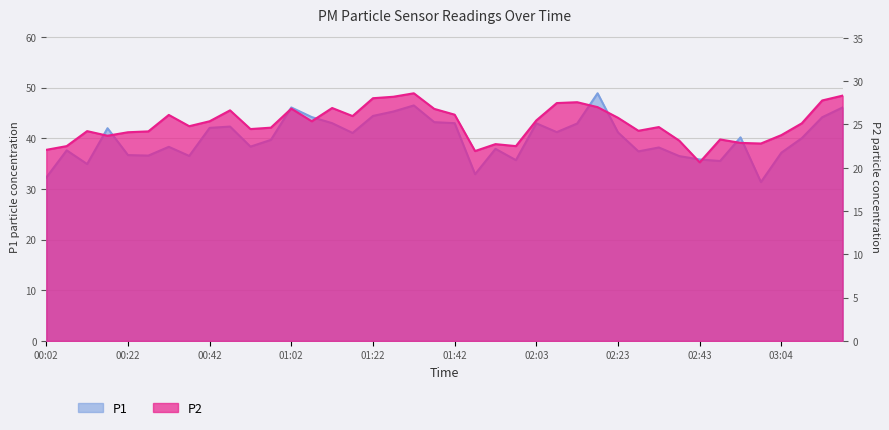

Rank the categories by P1 value from lowest to highest.

02:59, 00:02, 01:47, 00:12, 02:48, 01:58, 02:43, 02:38, 00:37, 00:27, 00:22, 03:04, 02:28, 00:07, 01:52, 02:33, 00:32, 00:52, 00:57, 03:09, 02:53, 01:17, 02:23, 02:08, 00:17, 00:42, 00:47, 02:13, 02:03, 01:12, 01:42, 01:37, 03:14, 01:07, 01:22, 01:27, 01:02, 03:19, 01:32, 02:18